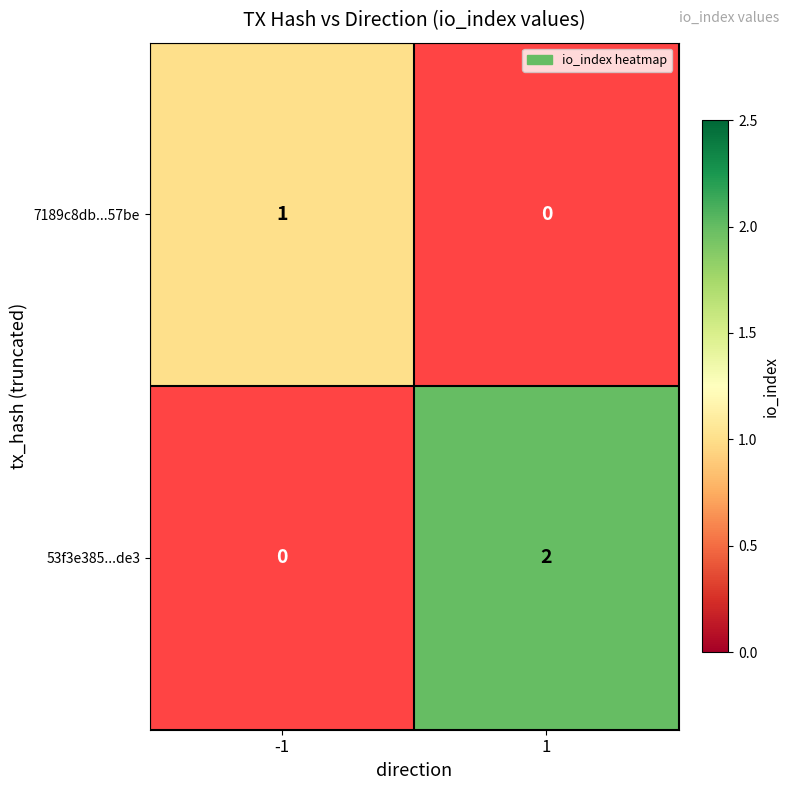

The 7189c8db...57be series shows 0.5 at -1. True or false?

False